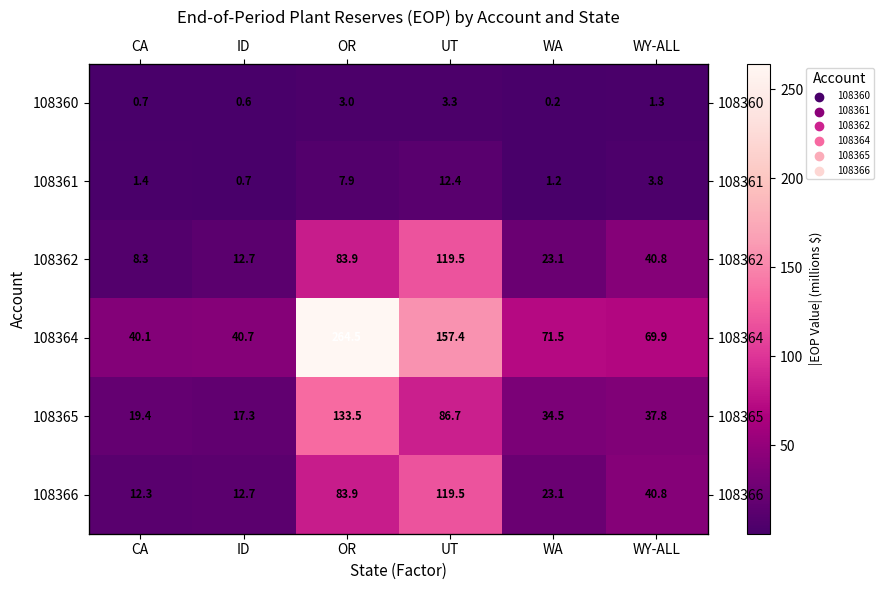

At which category is the sum across all series the highest?

OR